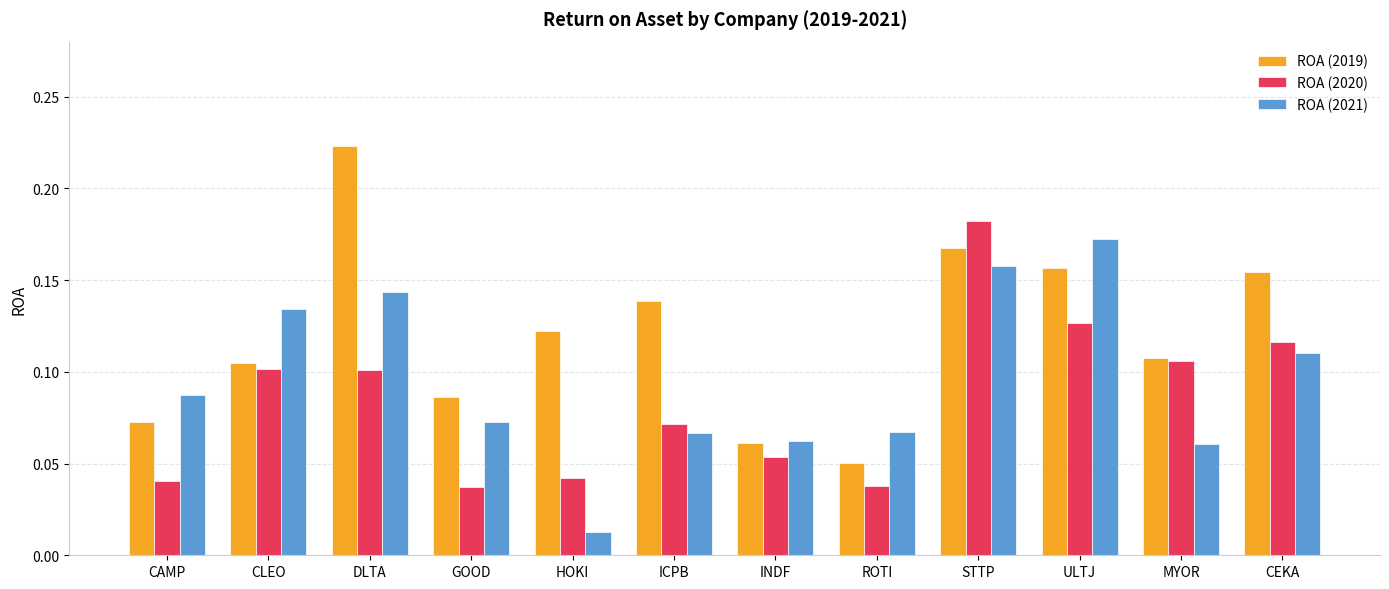

At how many categories does at least one series exceed 0?

12